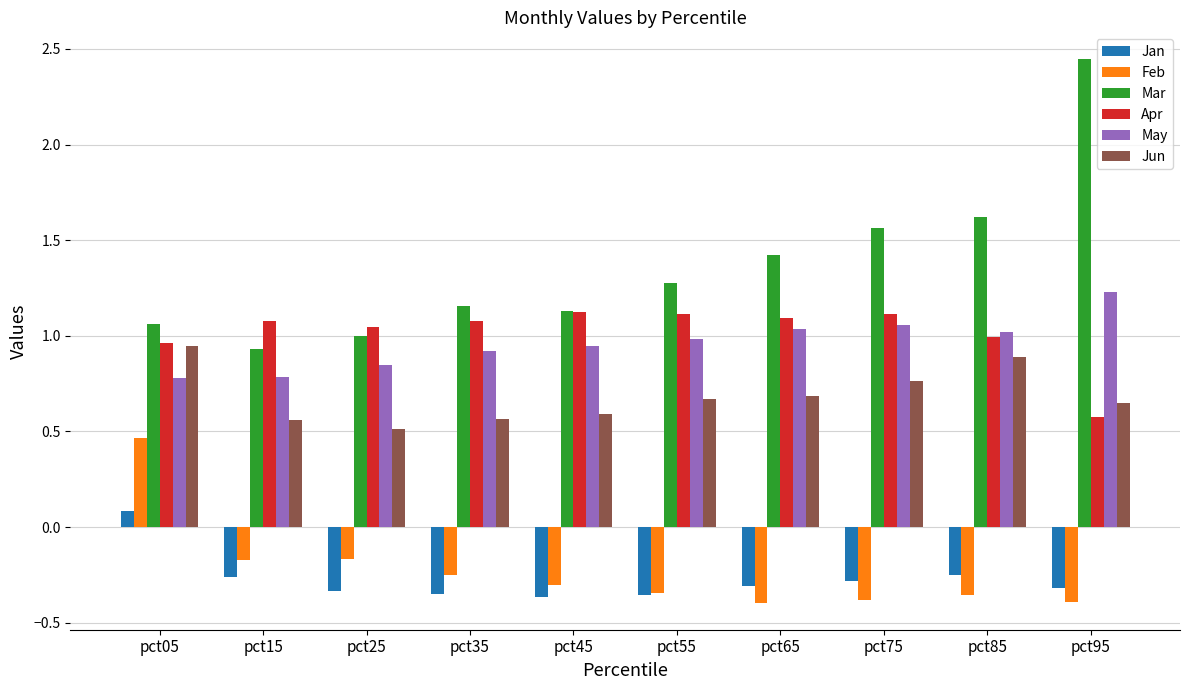

Which category has the highest value in the Feb series?

pct05